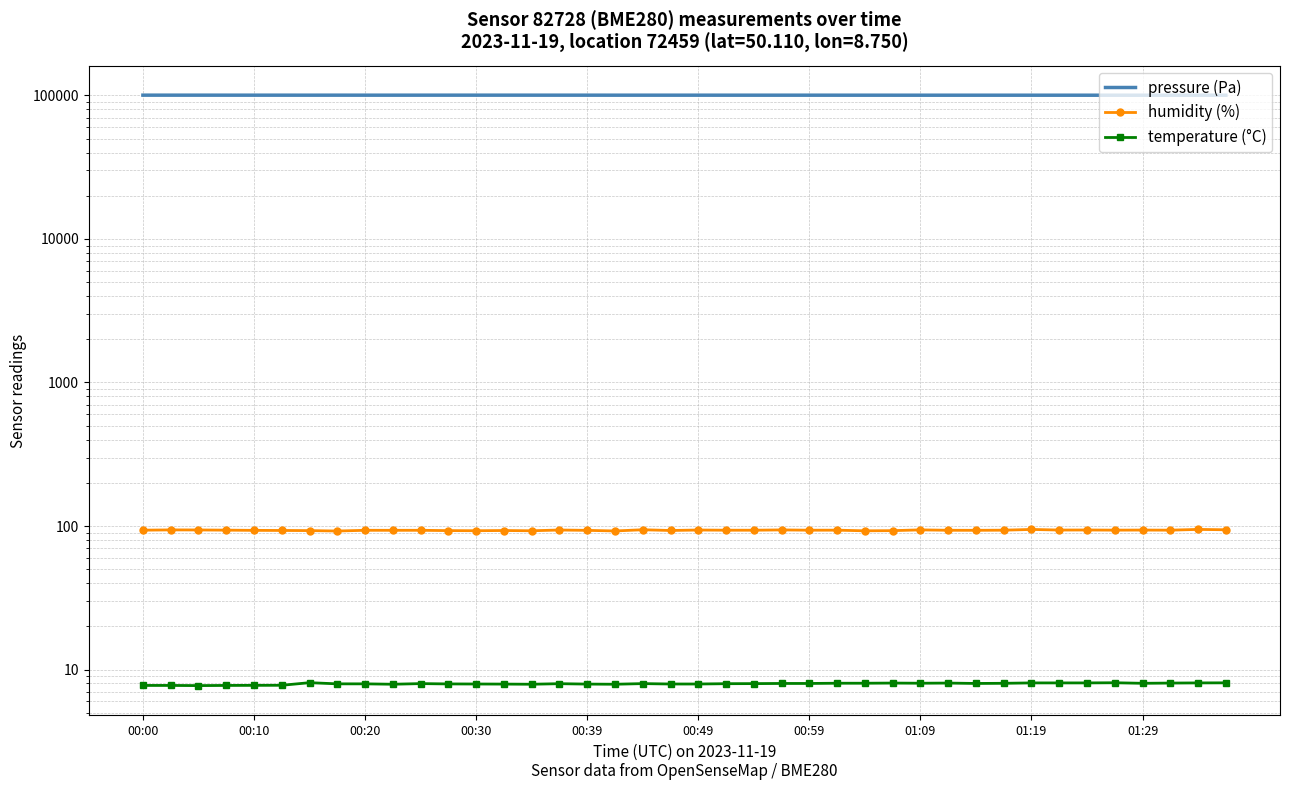

Where is pressure (Pa) nearest to the value 100403?

25